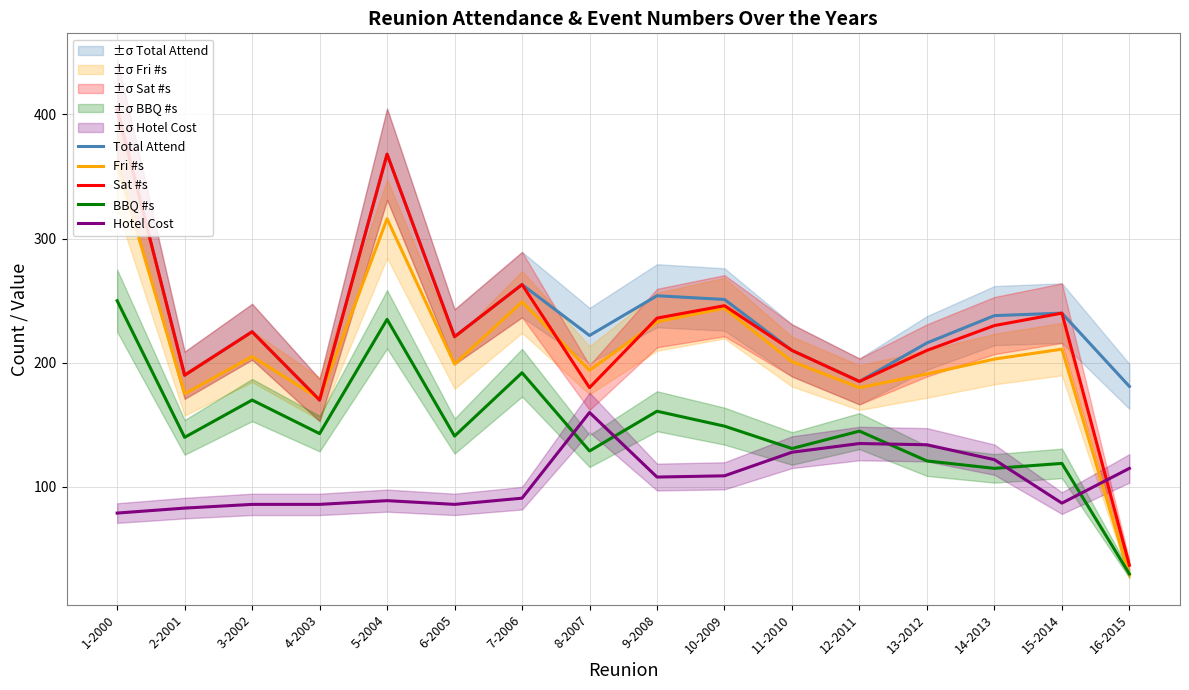

Reading left to right, what are all the values shown in this chart?

Total Attend: 404	190	225	170	368	221	263	222	254	251	210	185	216	238	240	181
Fri #s: 360	175	205	171	316	199	249	194	233	244	201	180	191	203	211	29
Sat #s: 404	190	225	170	368	221	263	180	236	246	210	185	210	230	240	37
BBQ #s: 250	140	170	143	235	141	192	129	161	149	131	145	121	115	119	30
Hotel Cost: 79	83	86	86	89	86	91	160	108	109	128	135	134	122	87	115